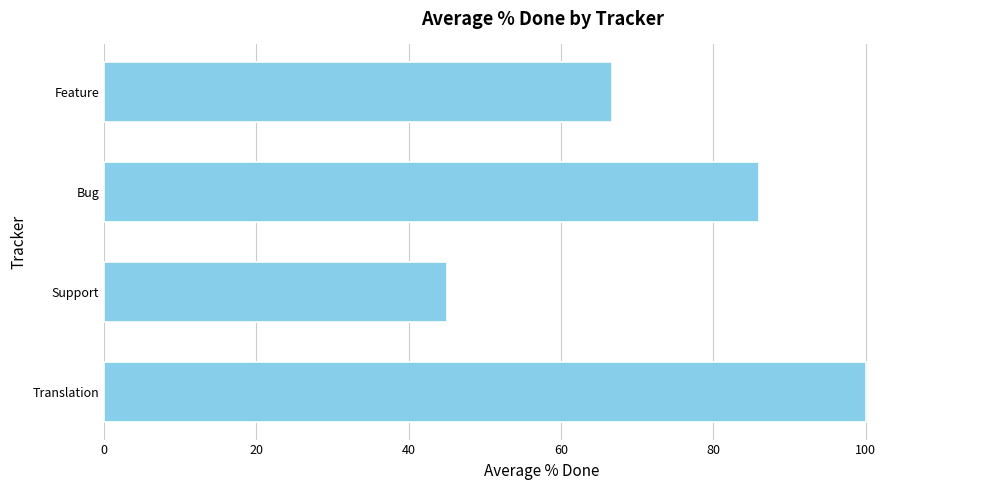

Where is the data nearest to the value 72?

Feature